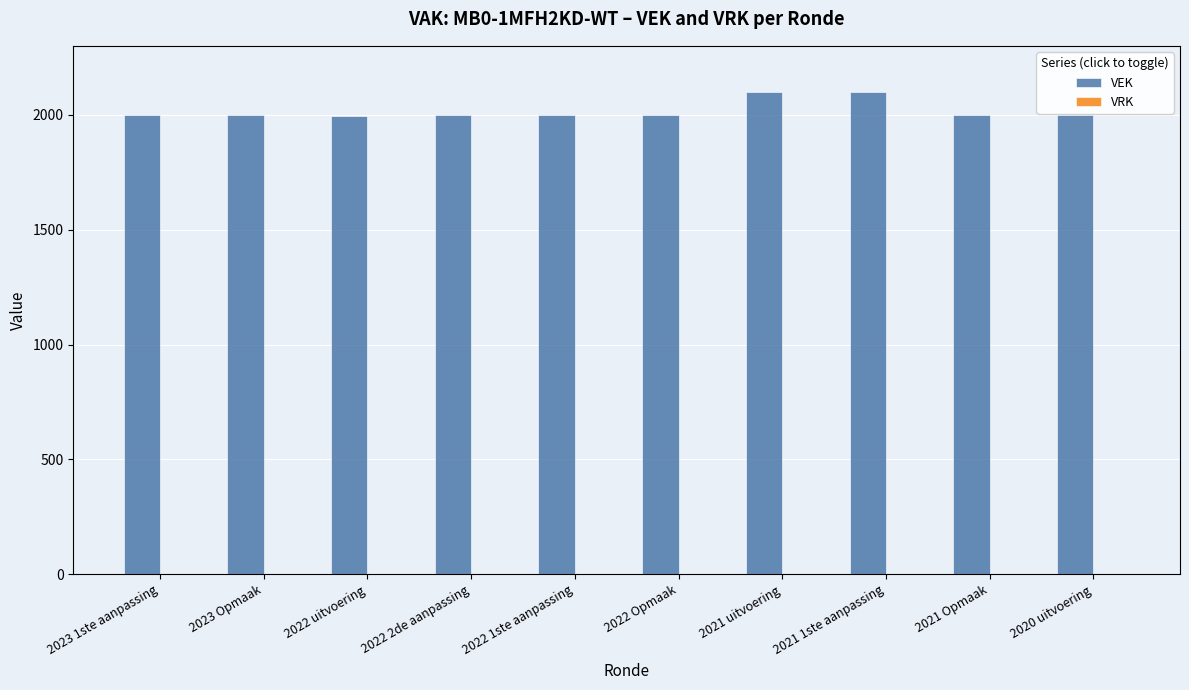

What is the label of the 5th bar from the left?

2022 1ste aanpassing